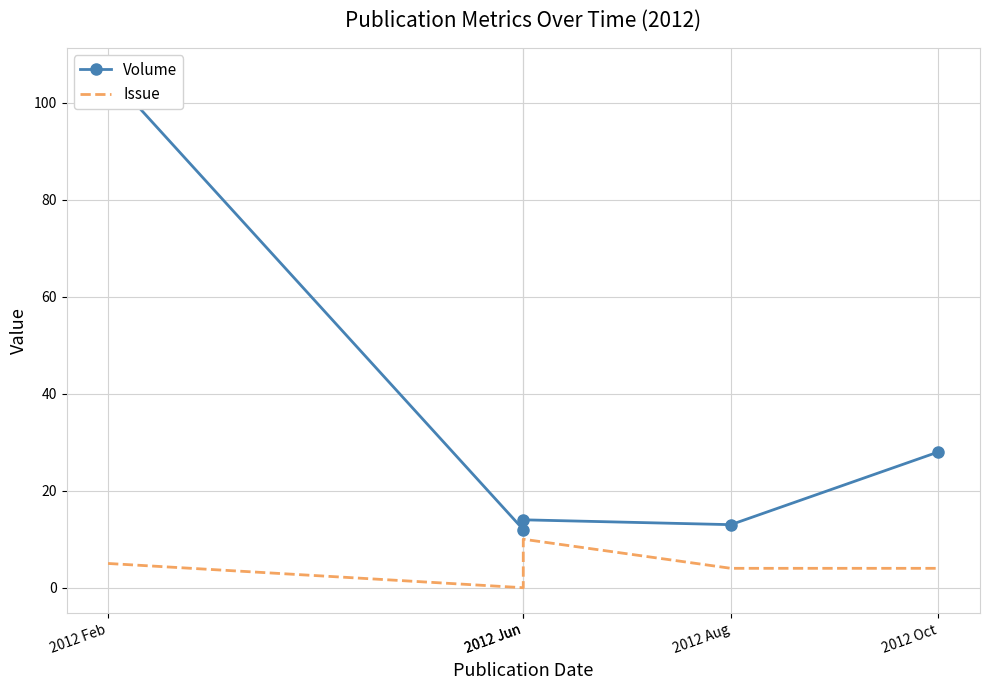

The value of Volume at 2012 Feb is 73. True or false?

False